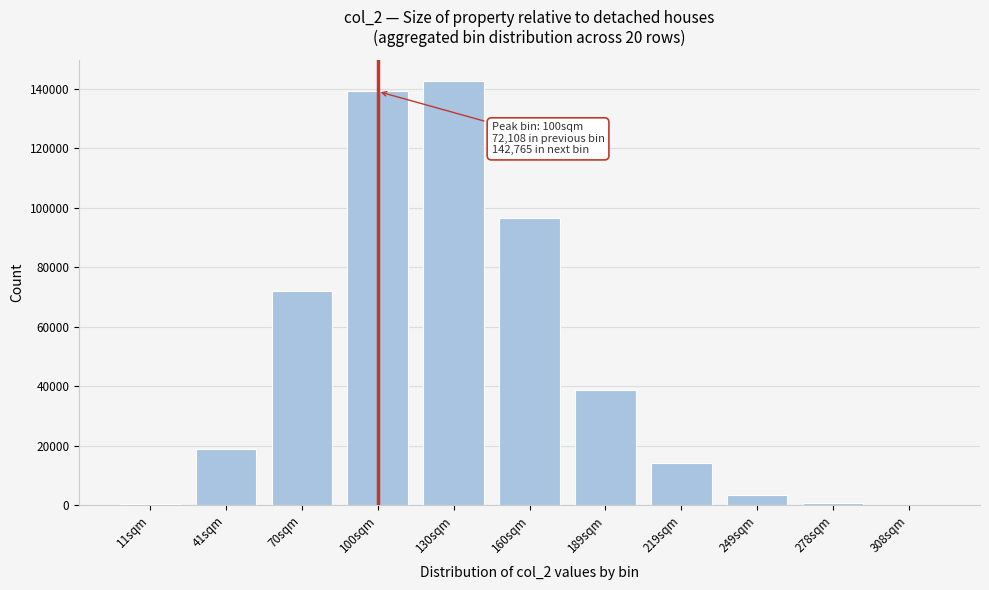

At which category does the chart reach its peak across all series?

130sqm